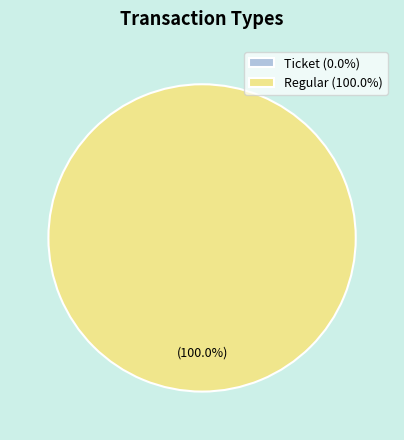

Do Regular and Ticket together represent more than half of the pie?

Yes